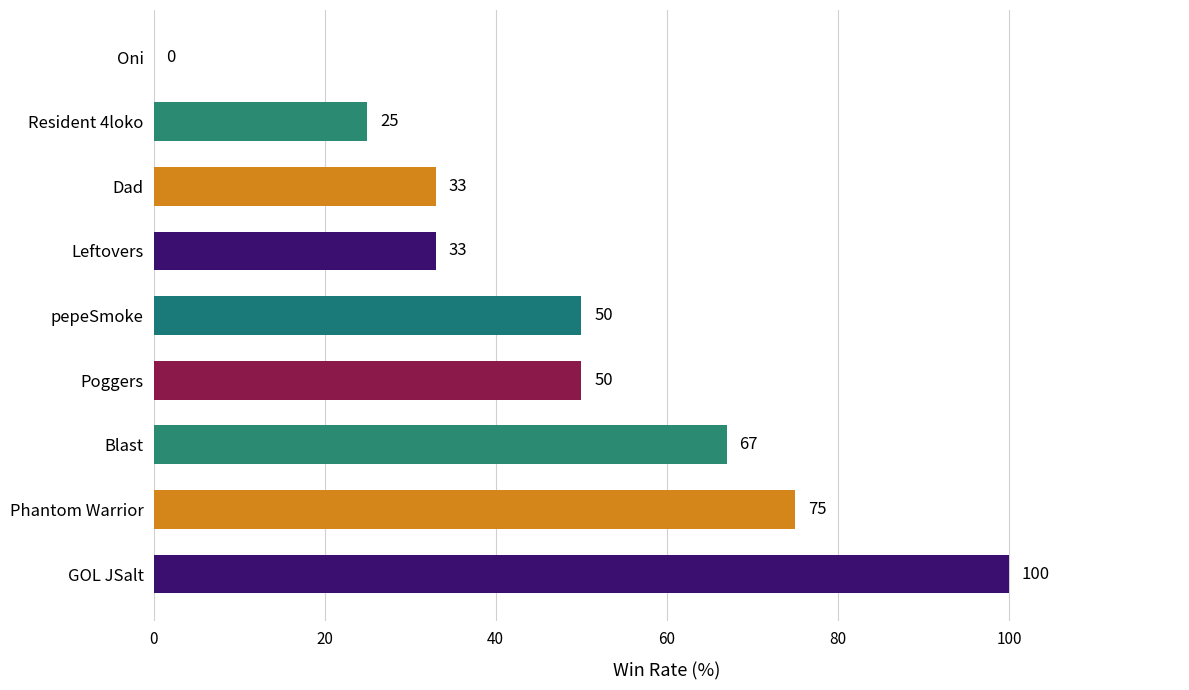

Approximately how many times larger is the value at Poggers compared to Leftovers?

1.5